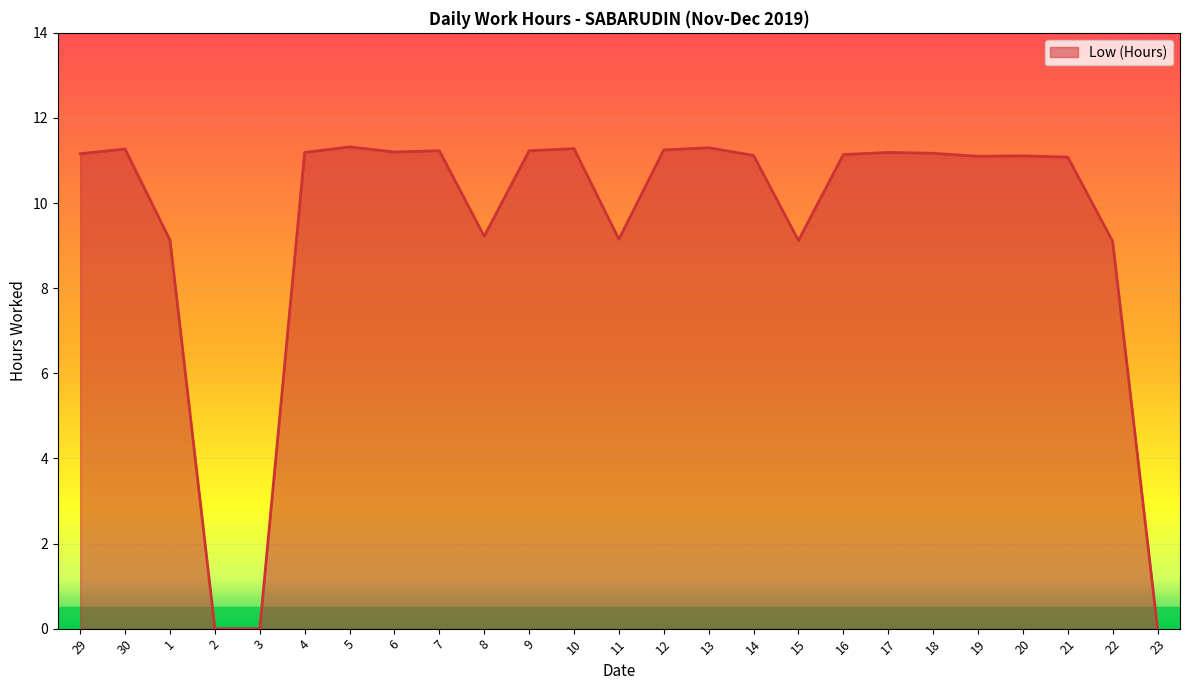

Which has a higher value, 29 or 23?

29